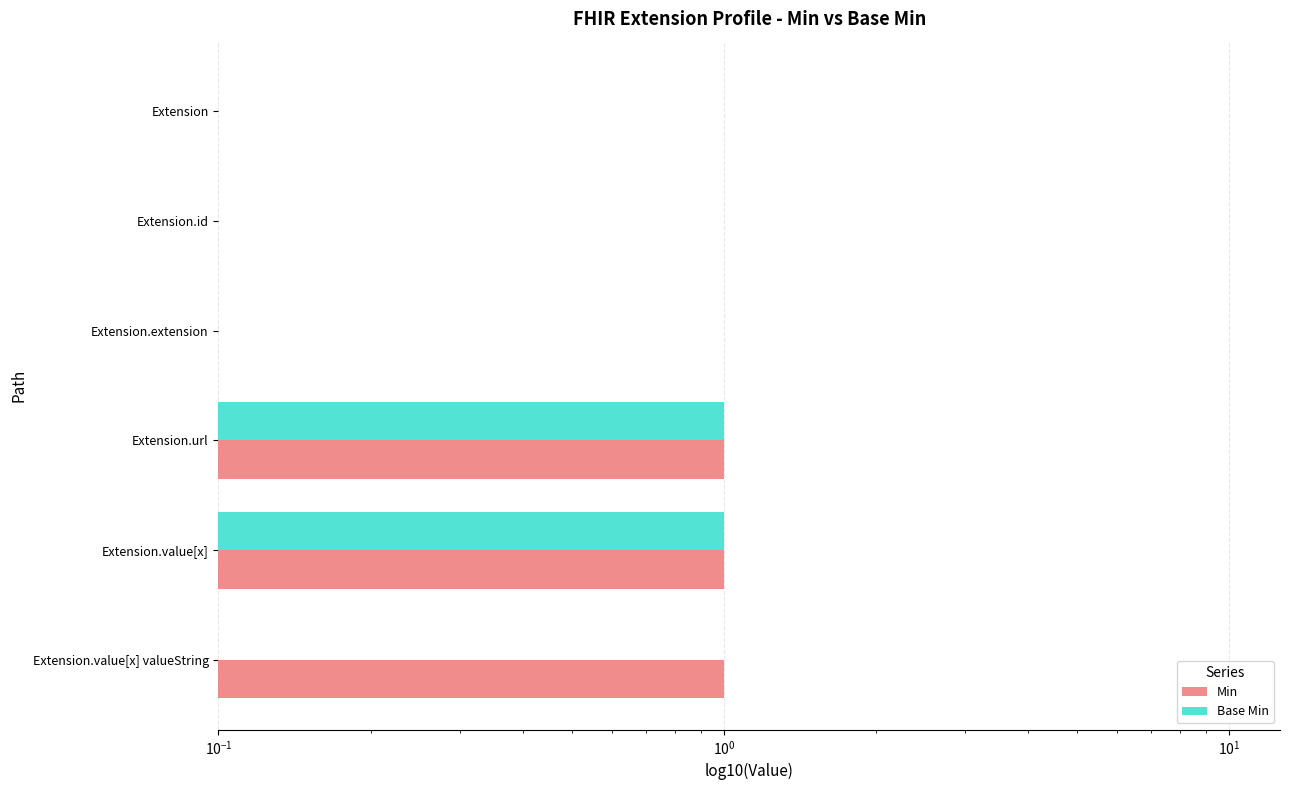

At how many categories does at least one series exceed 0?

3